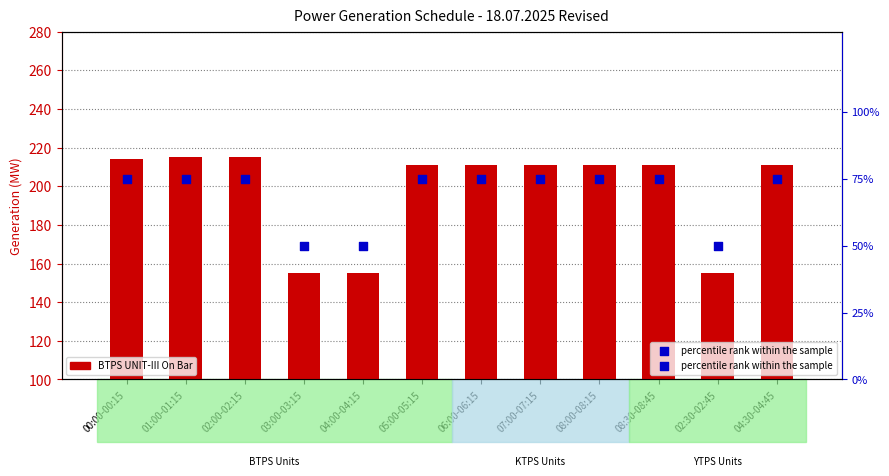

At how many categories does at least one series exceed 128?

12